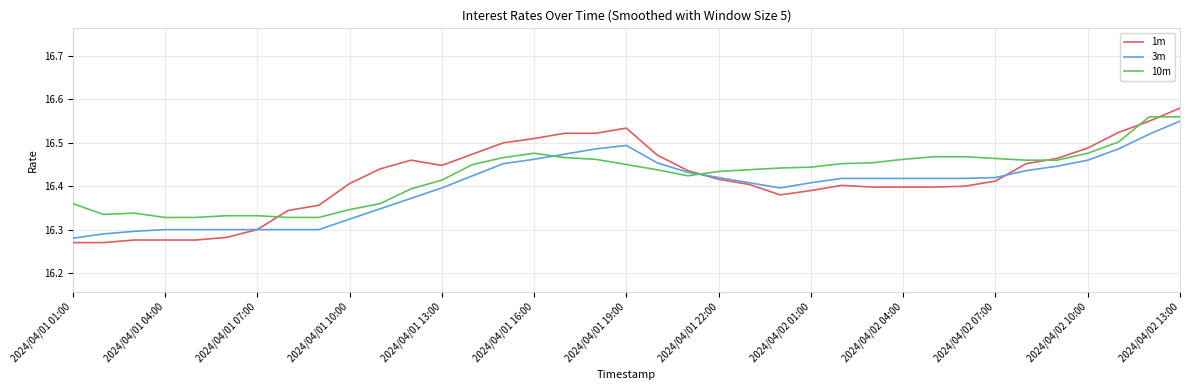

Which series has the largest range (max minus min)?

1m